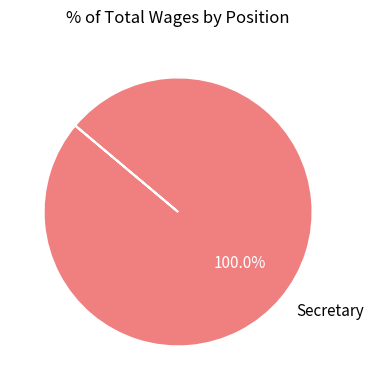

Count the number of slices in the pie.

1